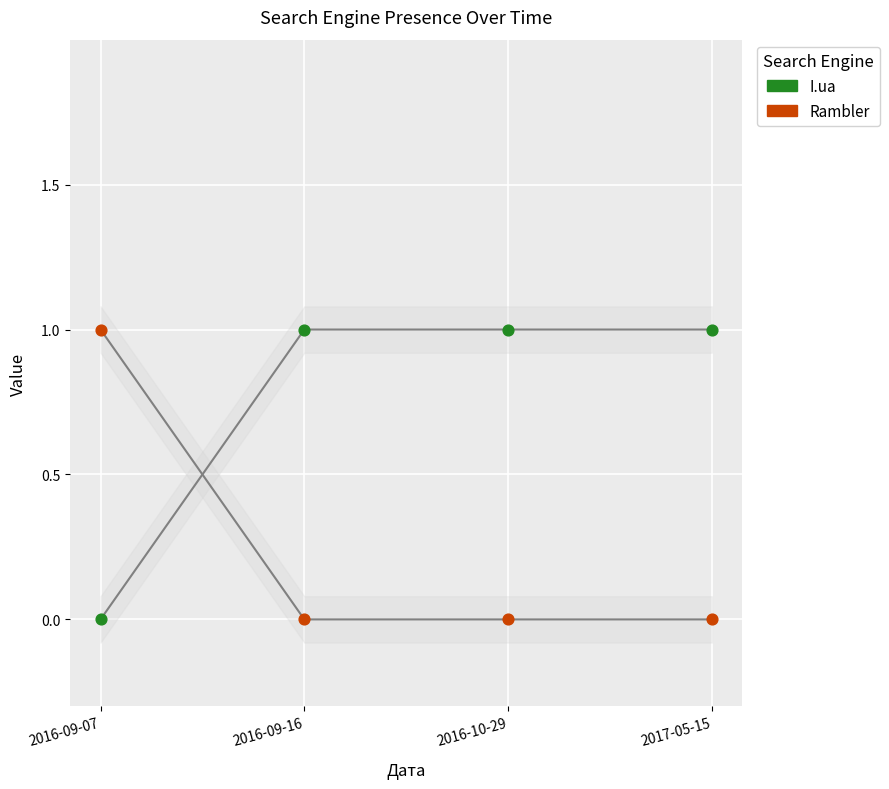

What are all the series names shown in the legend?

I.ua, Rambler